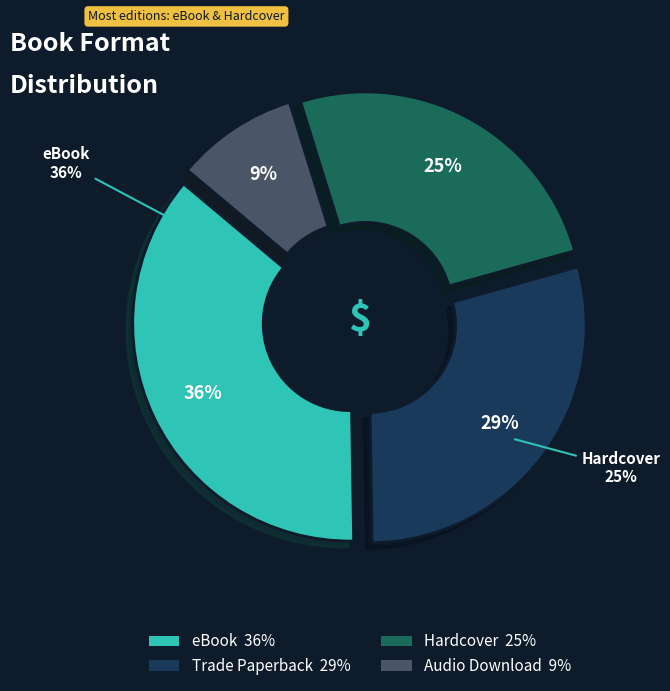

The Trade Paperback slice represents 19% of the pie. True or false?

False